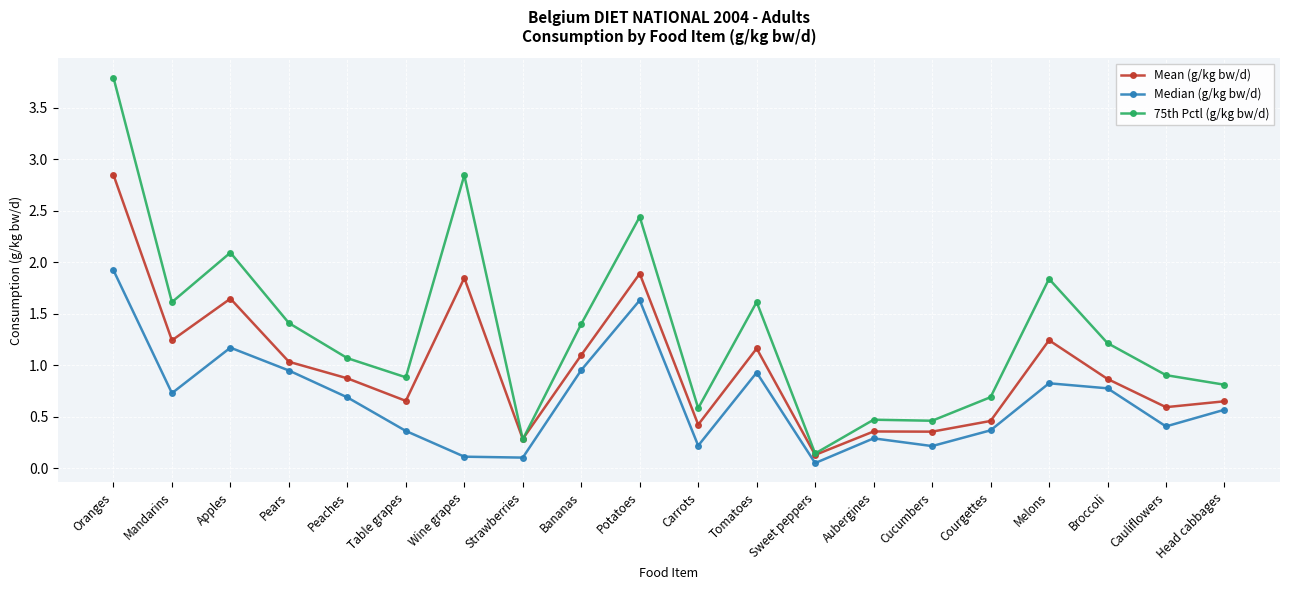

How many interior local valleys does the Median (g/kg bw/d) series have?

6